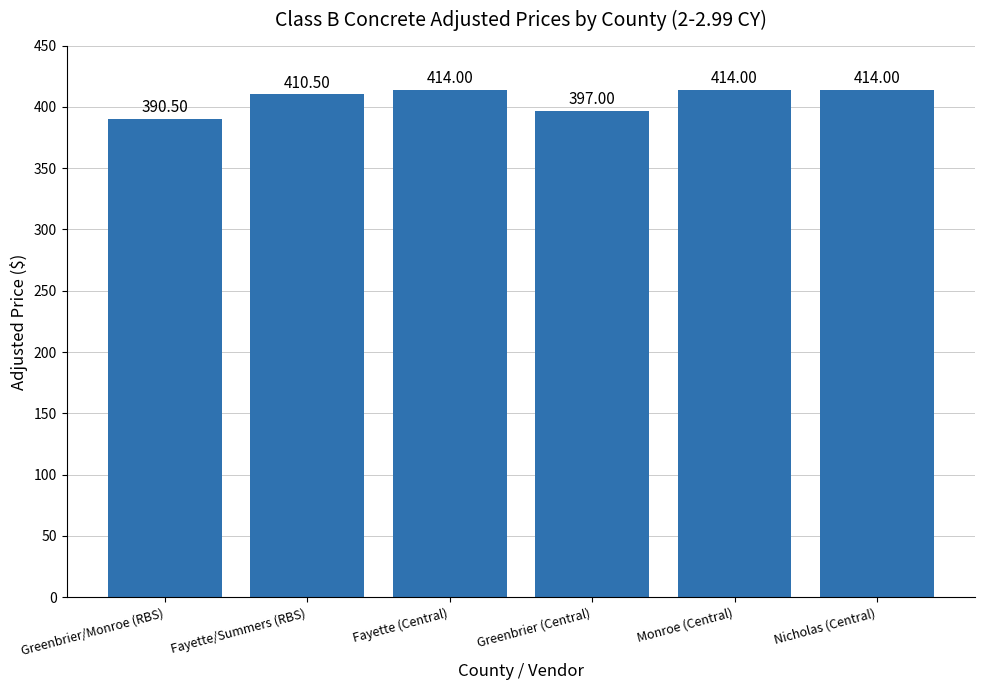

Reading left to right, transcribe all the data shown in this chart.

390.5	410.5	414.0	397.0	414.0	414.0